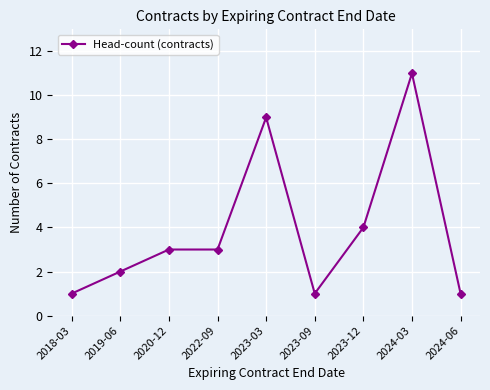

Is this an area chart (filled region under the line)?

No